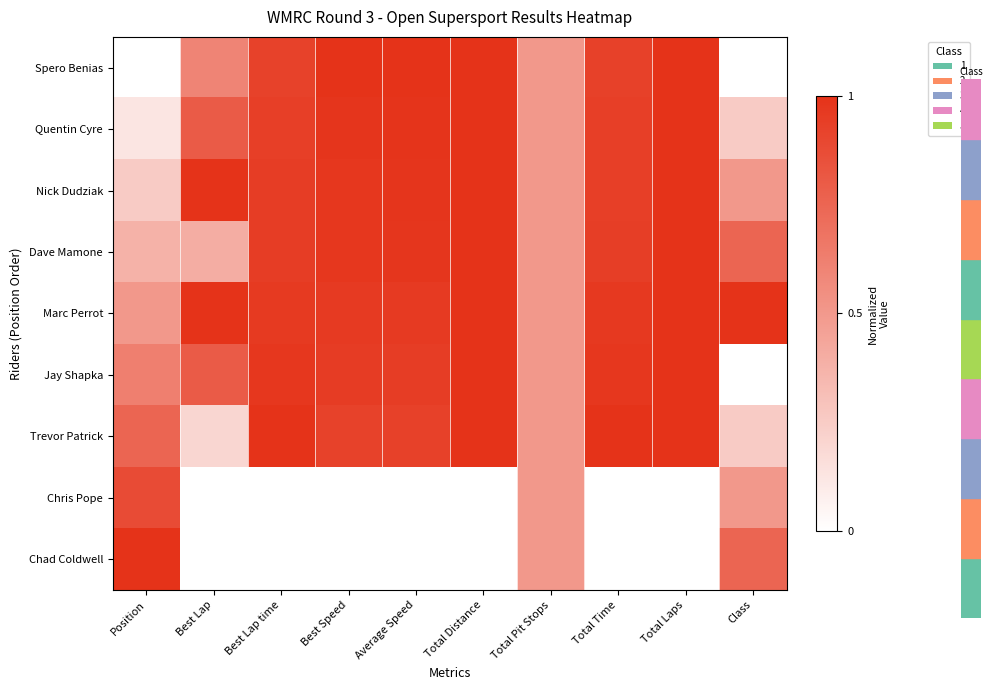

What is the spread (max minus min) of values at Best Lap?

1.0